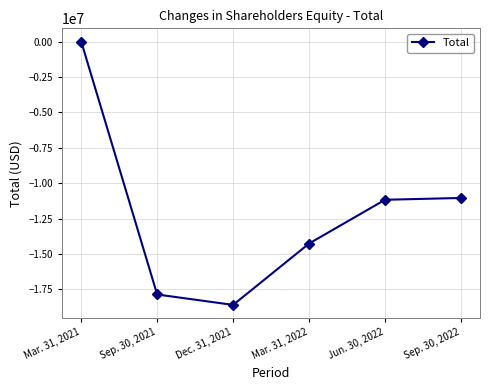

What is the change in value from Mar. 31, 2021 to Jun. 30, 2022?

-11191482